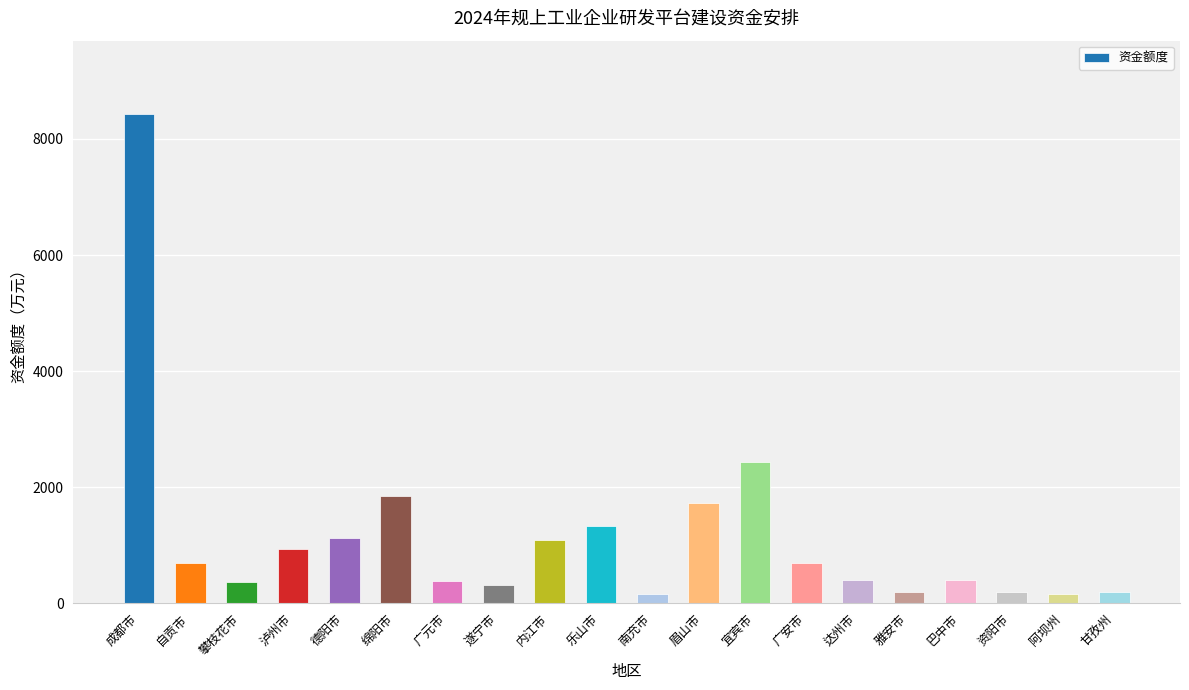

What is the sum of all values?

23056